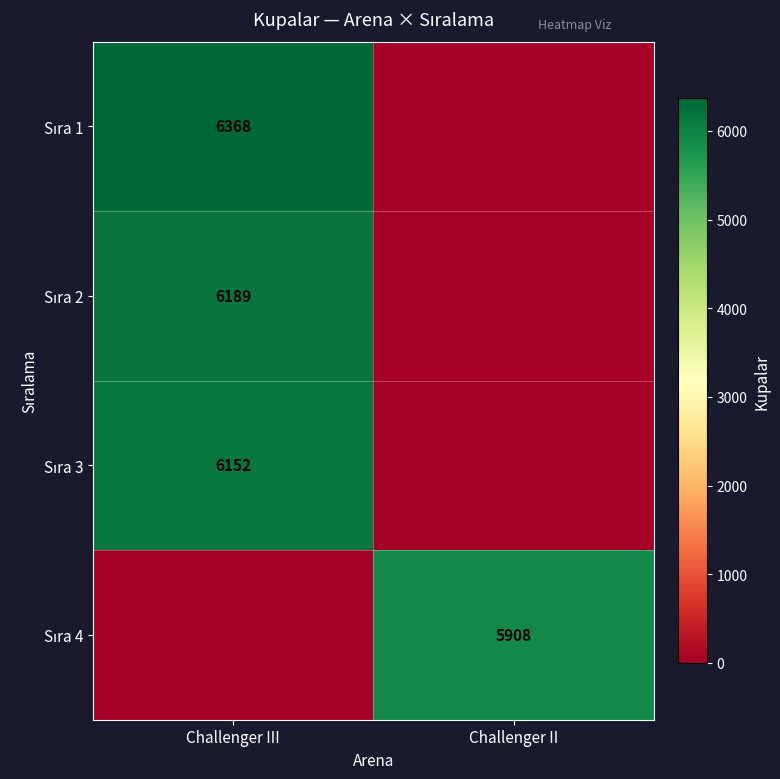

What is the sum of the Sıra 2 values at Challenger III and Challenger II?

6189